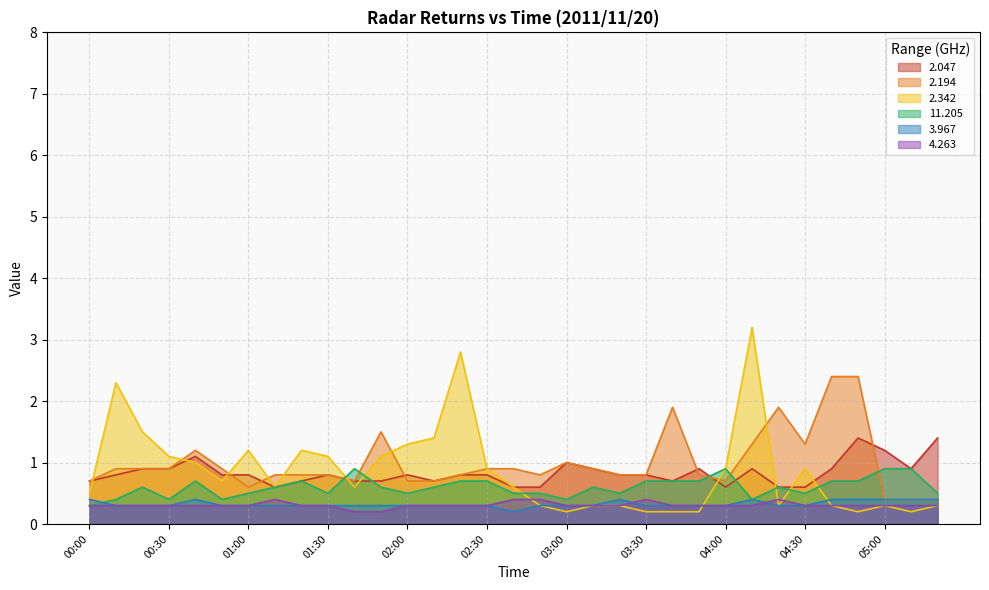

At which category does the chart reach its minimum across all series?

03:00